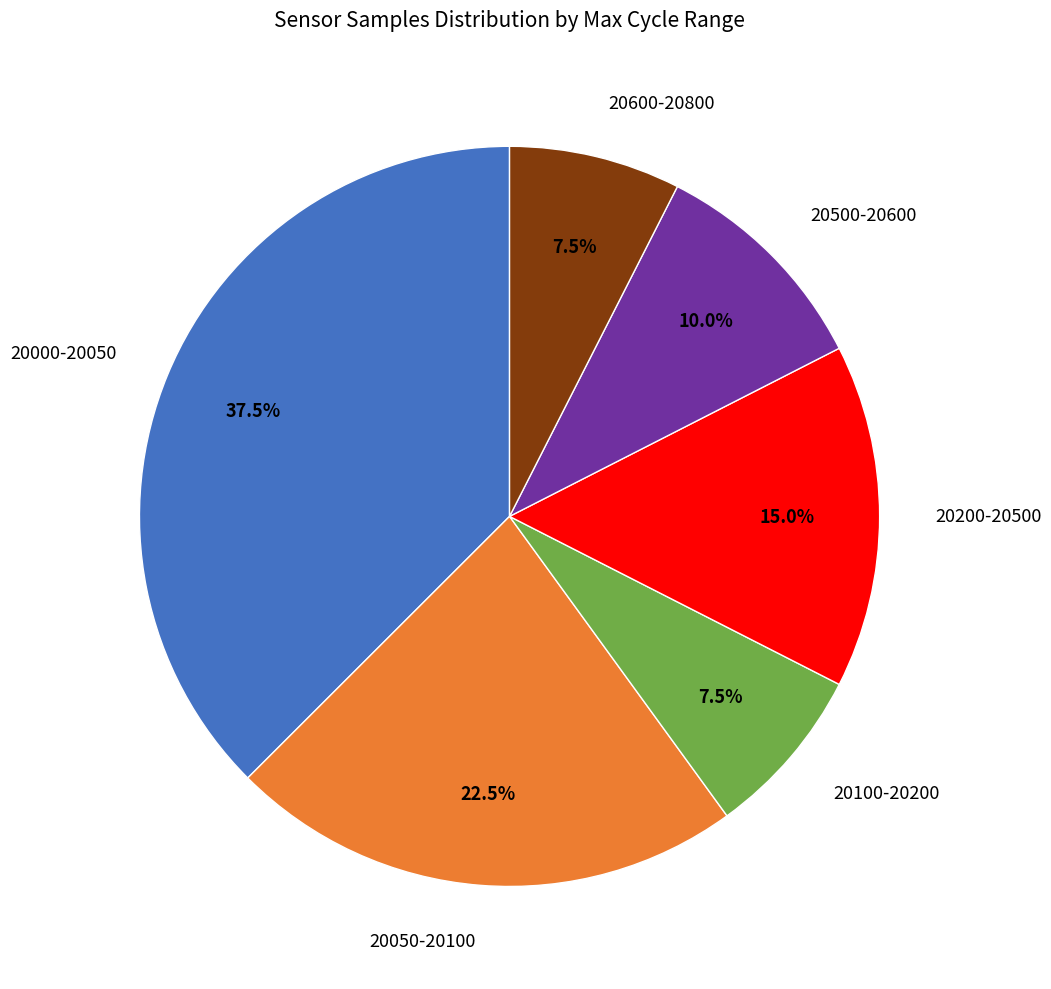

Which slice is the largest?

20000-20050